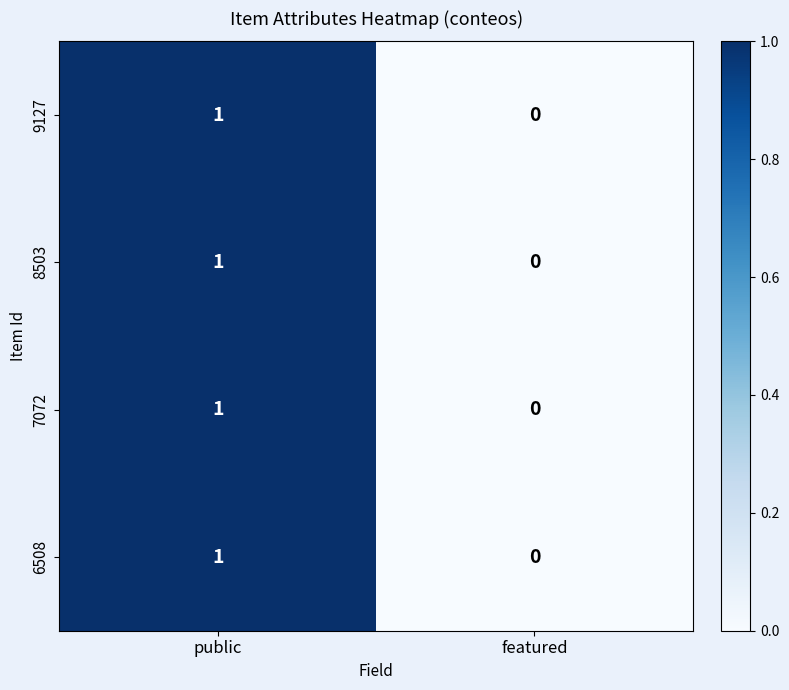

Which category has the lowest value in the 9127 series?

featured